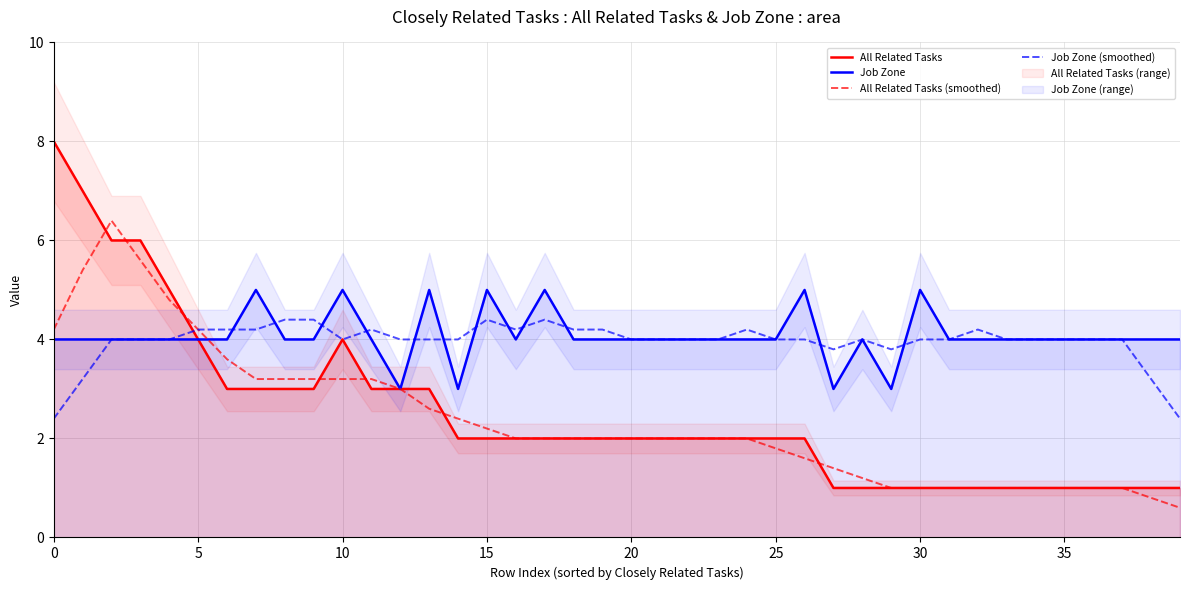

What is the difference between the All Related Tasks values at 34 and 11?

2.0